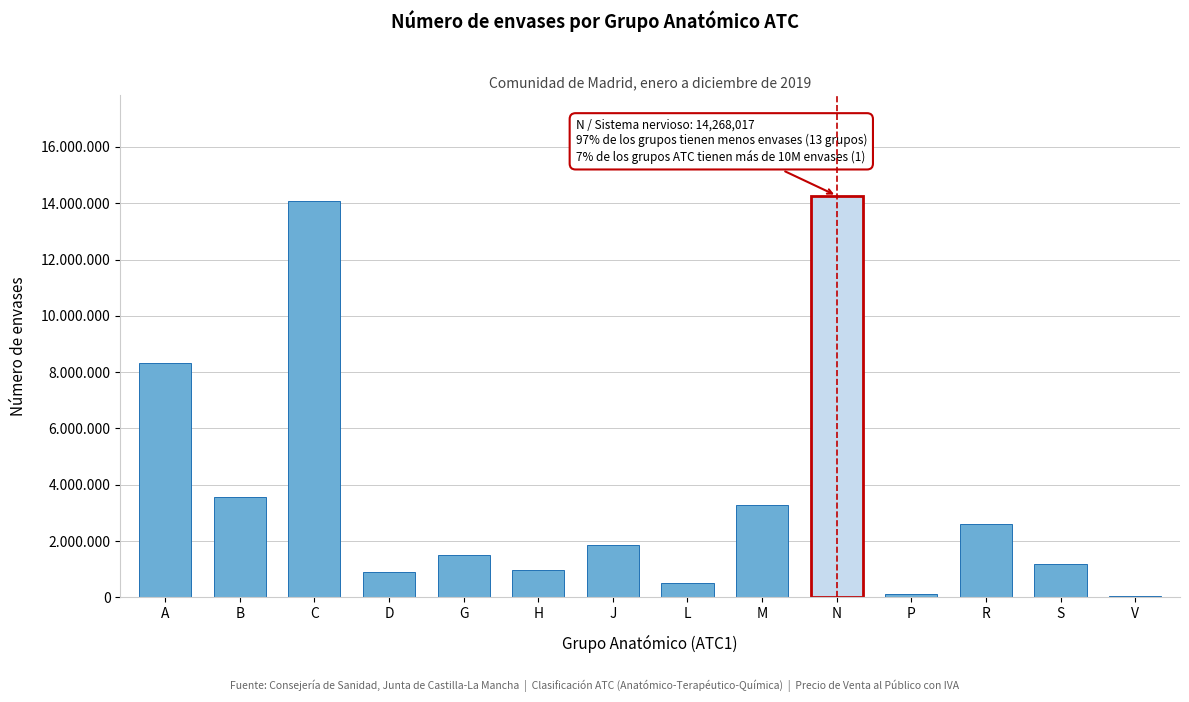

Are the bars horizontal?

No